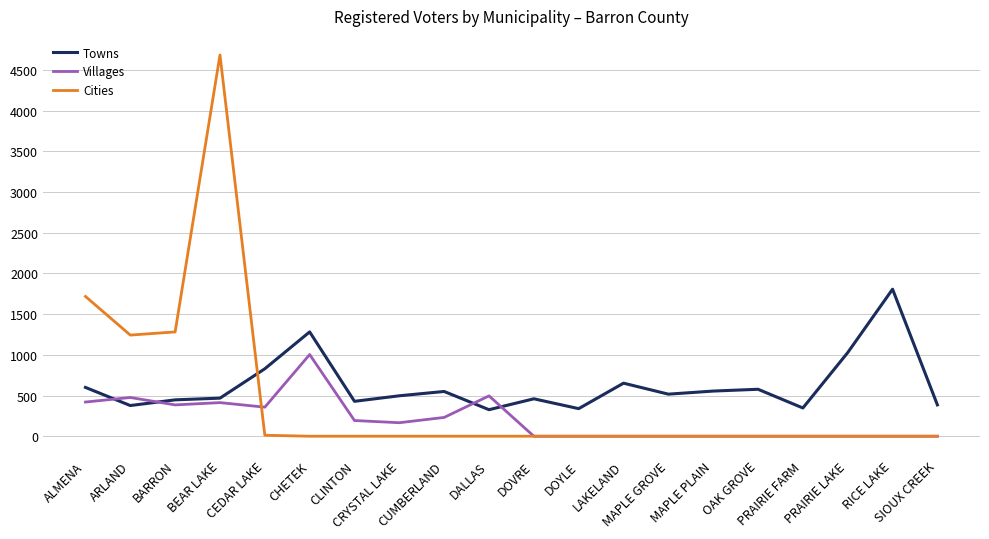

At which category is the sum across all series the highest?

BEAR LAKE